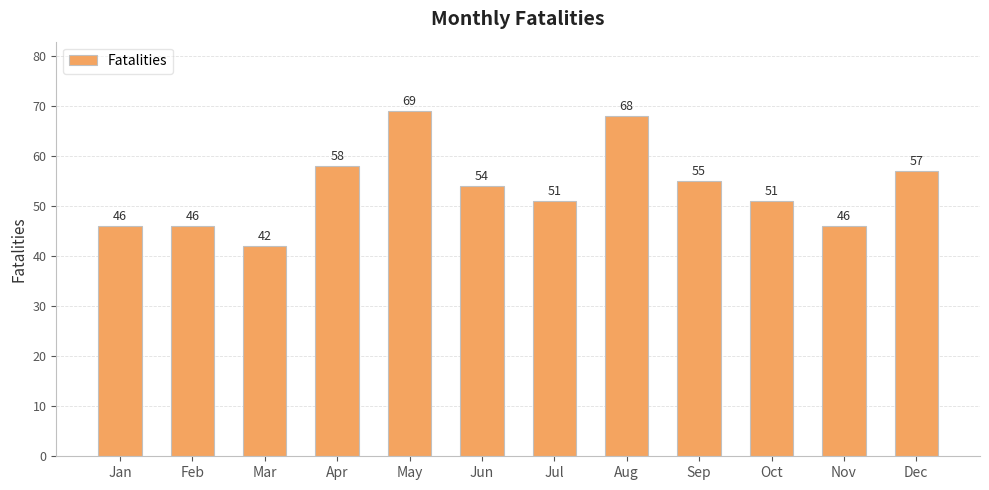

What is the ratio of the value at Feb to the value at Mar?

1.1